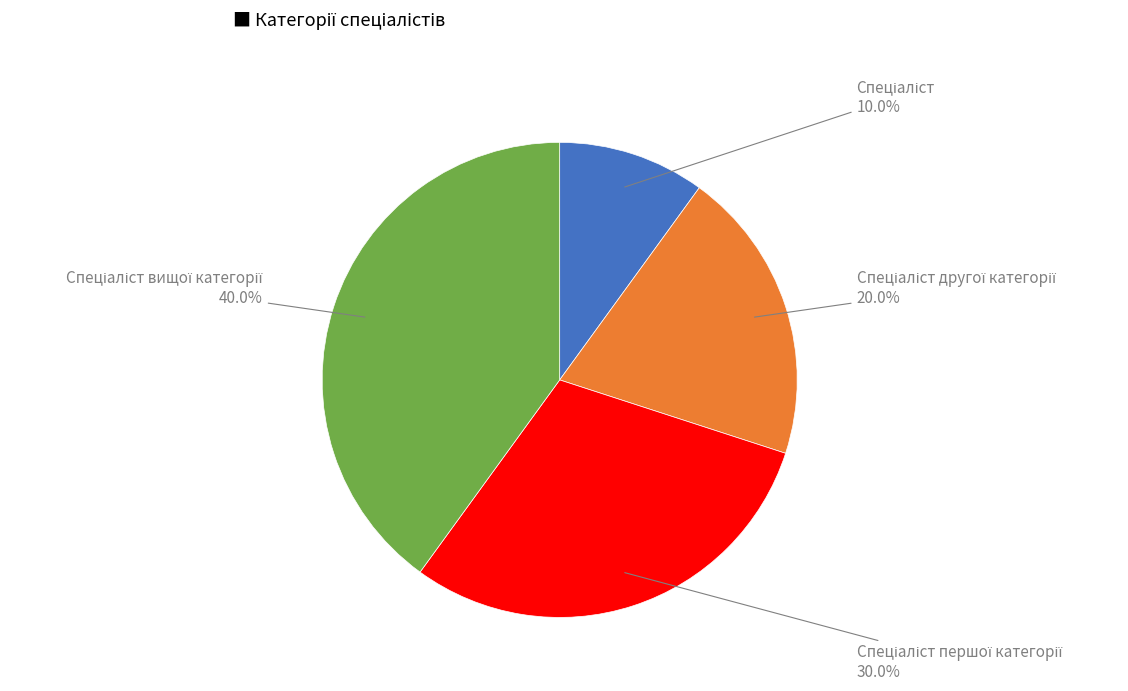

Is there any slice that represents more than half of the pie?

No